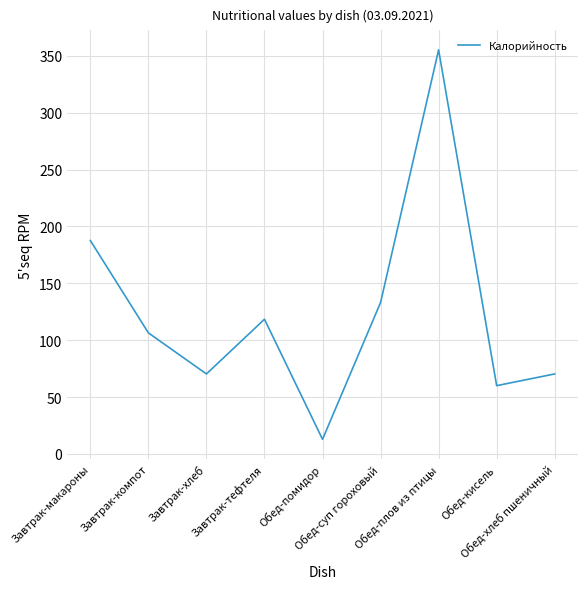

Which label corresponds to the largest value in the chart?

Обед-плов из птицы